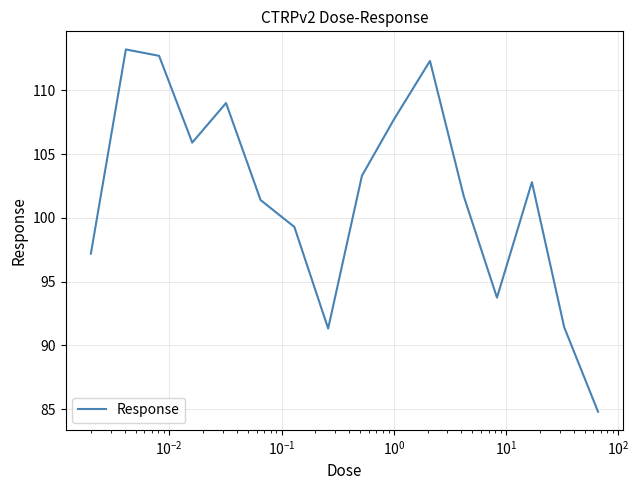

What is the minimum value shown in the chart?

84.8